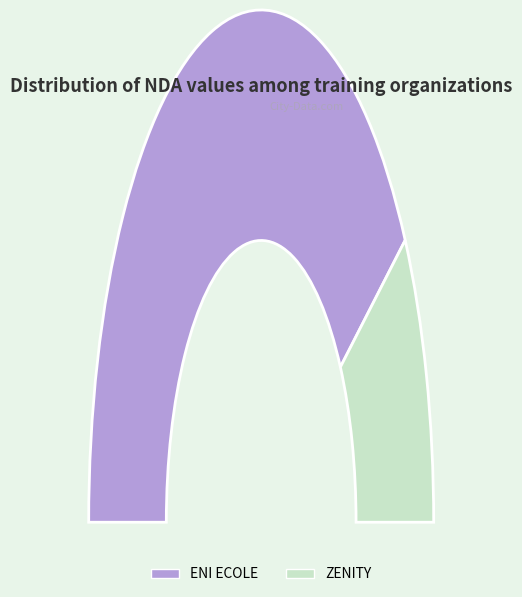

To the nearest percent, what is the difference between the largest and smallest slice percentages?

63%